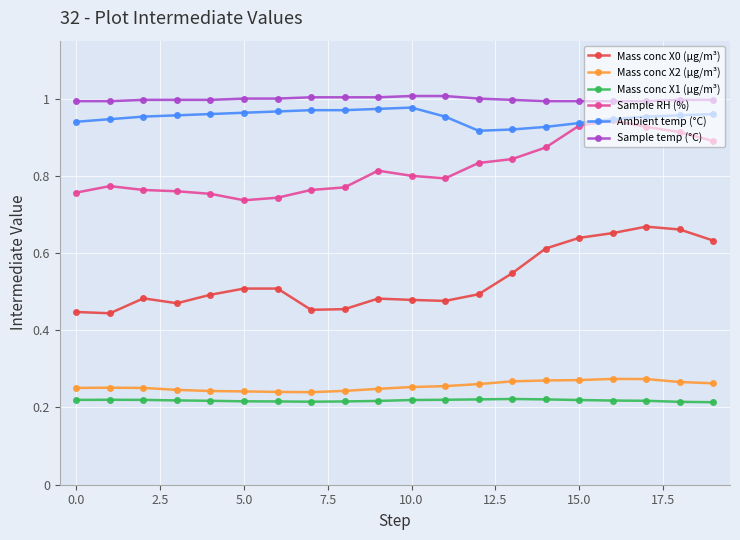

Which series has the largest range (max minus min)?

Mass conc X0 (μg/m³)